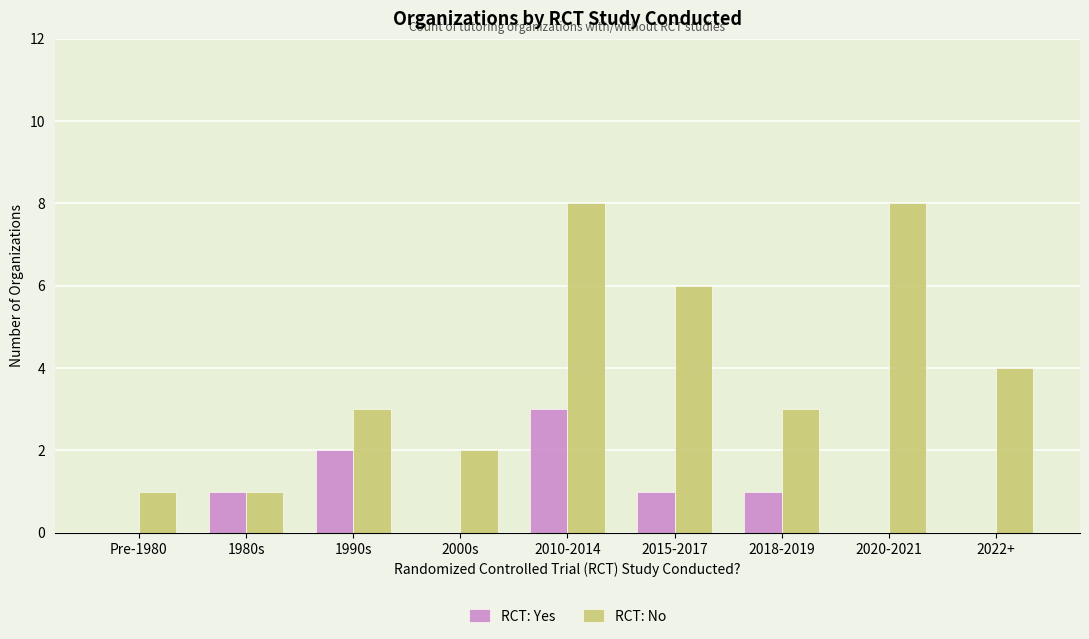

Reading left to right, list all the values displayed in this chart.

RCT: Yes: Pre-1980=0	1980s=1	1990s=2	2000s=0	2010-2014=3	2015-2017=1	2018-2019=1	2020-2021=0	2022+=0
RCT: No: Pre-1980=1	1980s=1	1990s=3	2000s=2	2010-2014=8	2015-2017=6	2018-2019=3	2020-2021=8	2022+=4